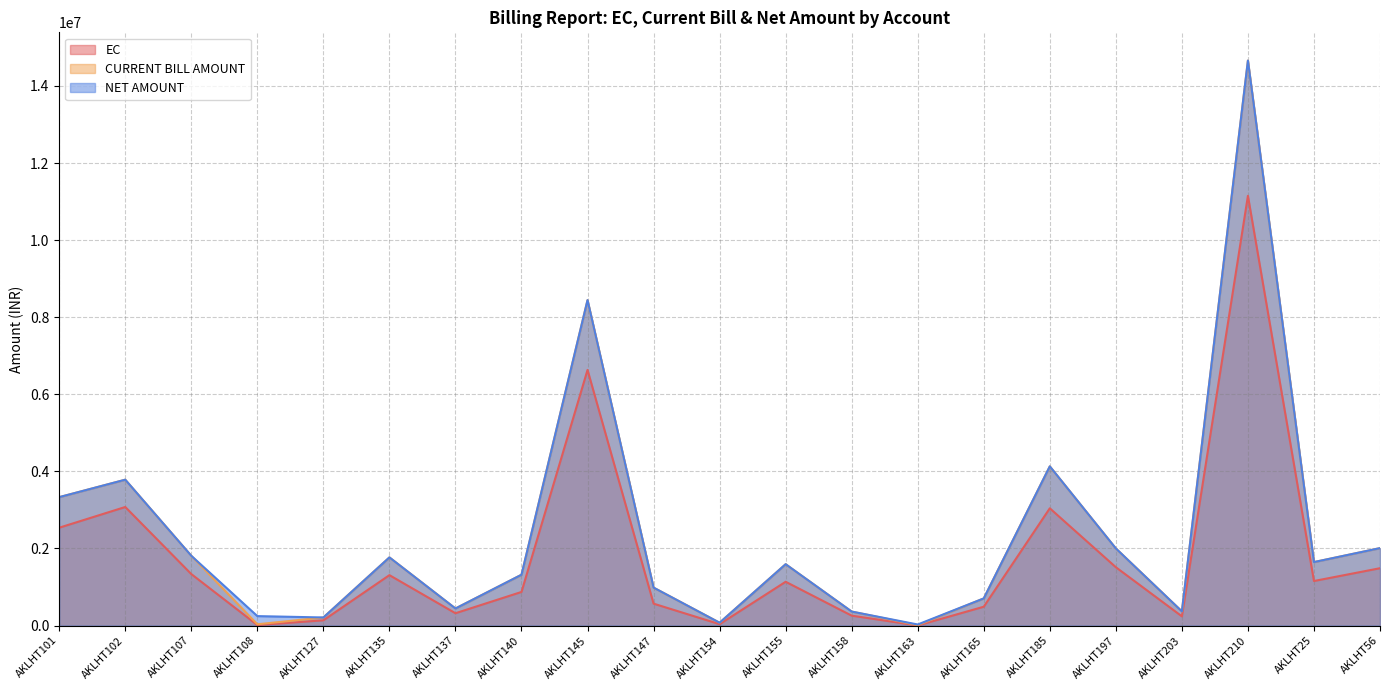

What are all the series names shown in the legend?

EC, CURRENT BILL AMOUNT, NET AMOUNT